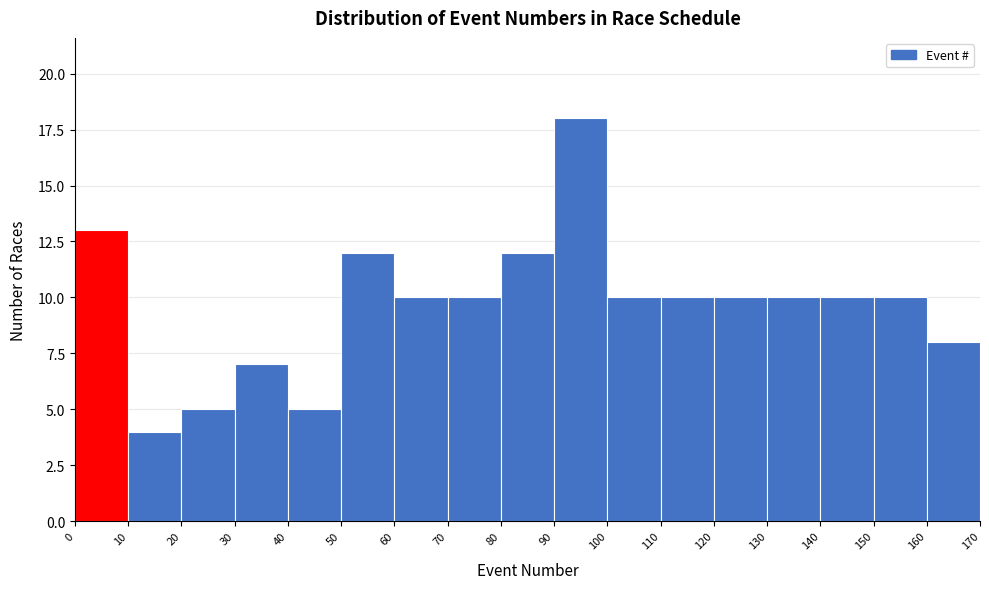

How tall is the bar that spans 0 to 10 on the x-axis? The values are not printed on the chart, so give them approximately, as read against the axis.

13